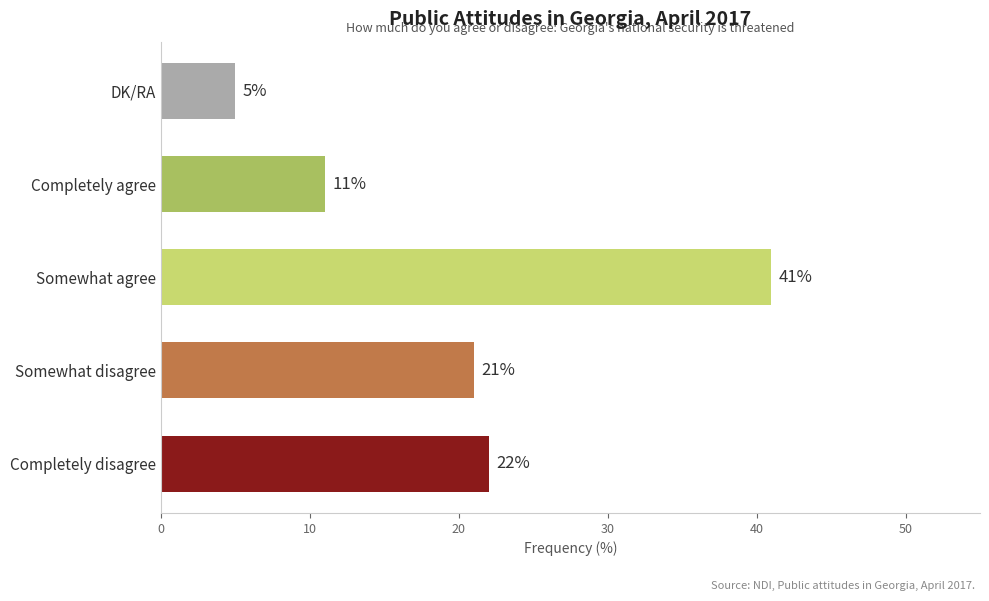

Which has a higher value, Completely disagree or Completely agree?

Completely disagree